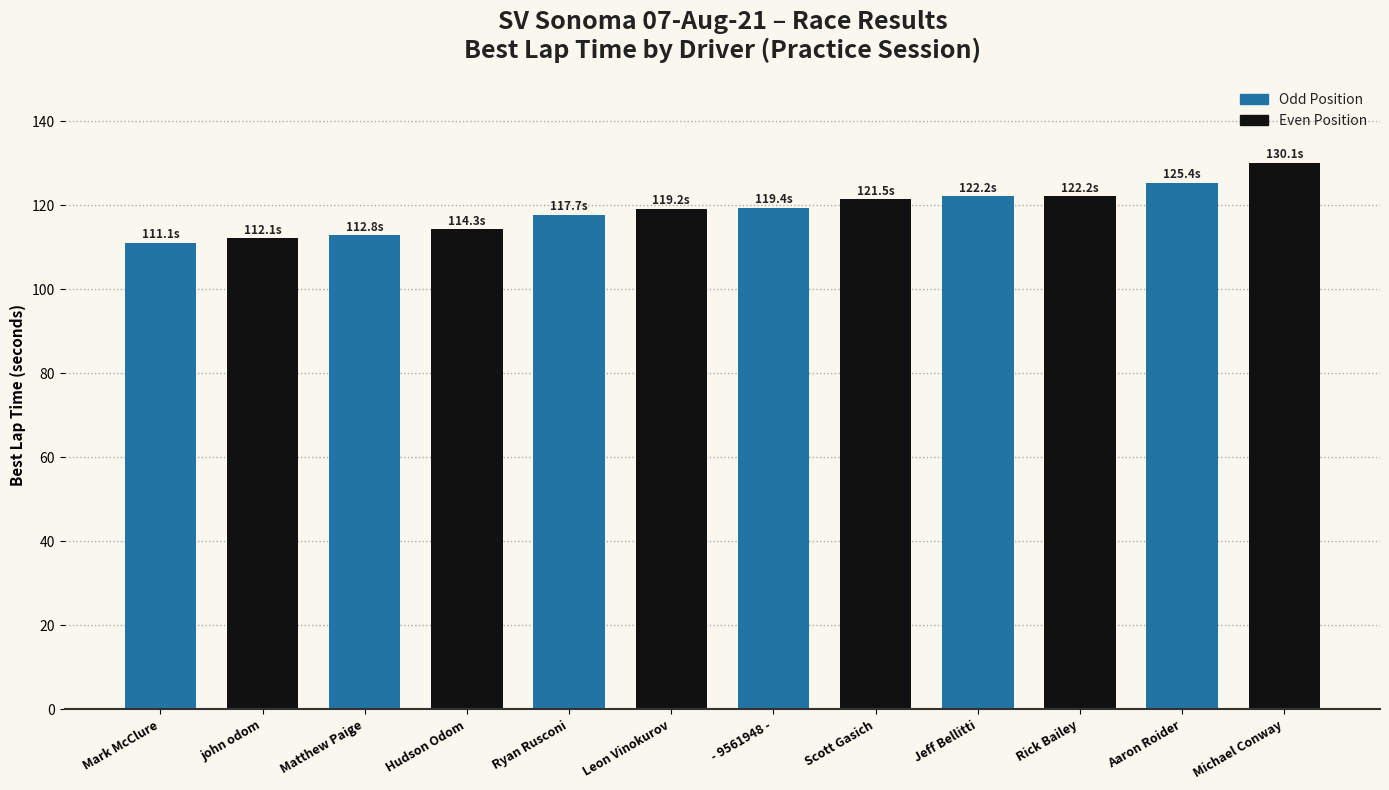

True or false: the data shows 112.8 at Matthew Paige.

True